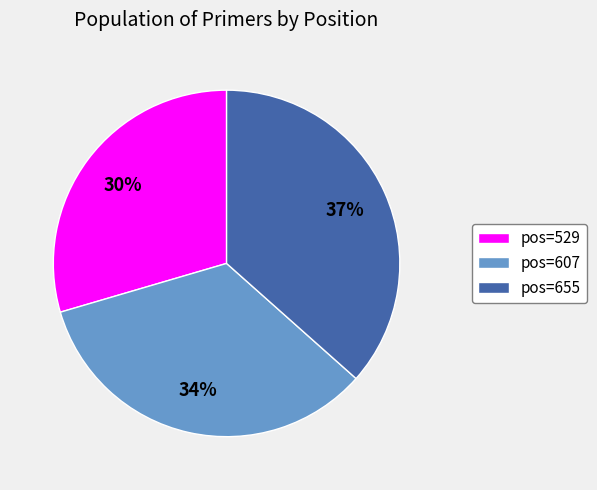

Is there a majority slice in this chart?

No